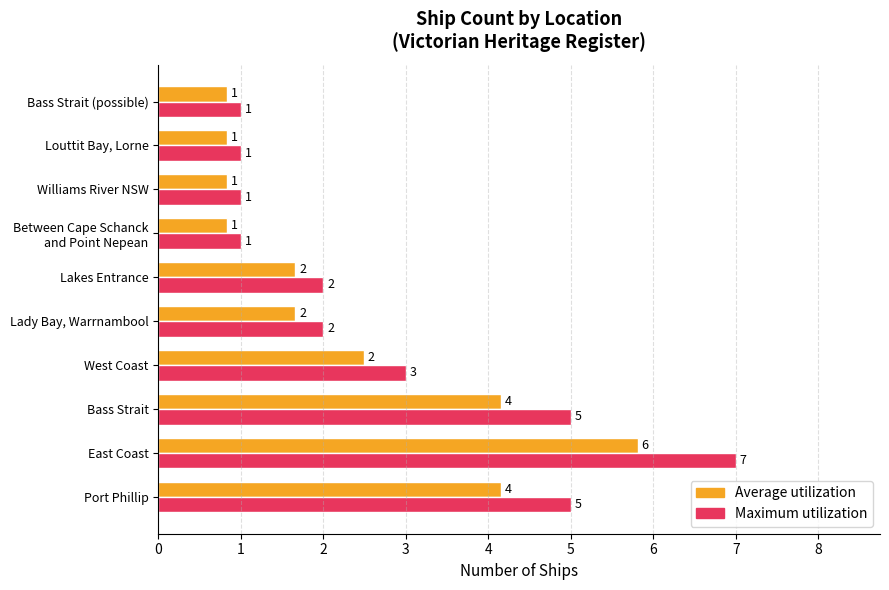

True or false: Maximum utilization has a value of 7.0 at East Coast.

True